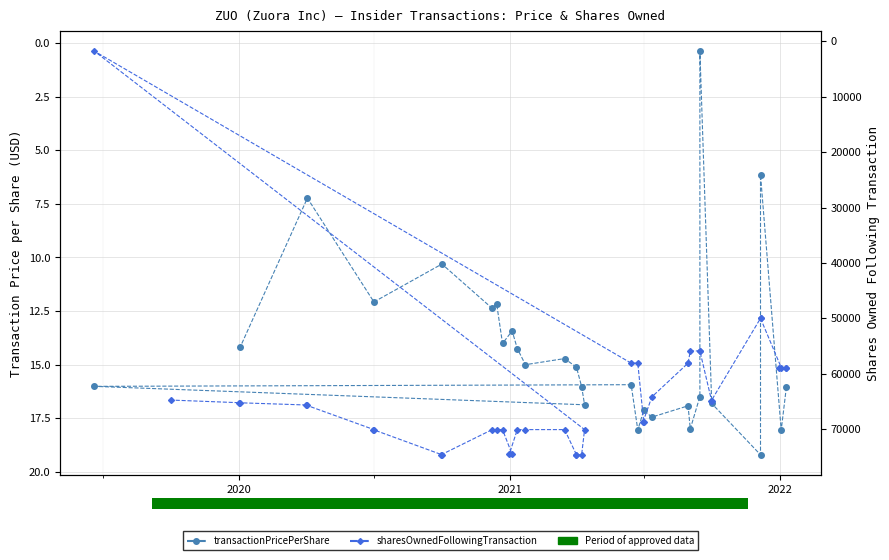

What is the label of the 26th bar from the right?

2021-06-30